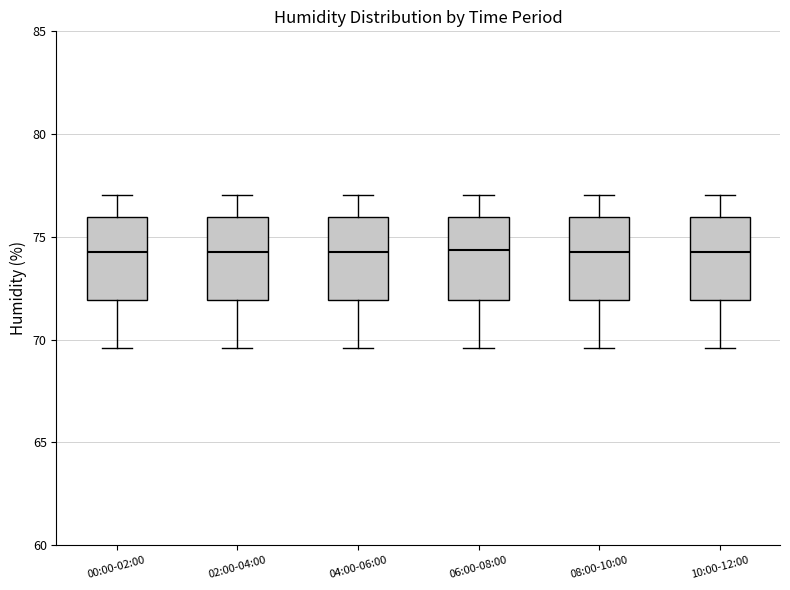

Where is the upper edge of the box for 10:00-12:00 on the y-axis? The values are not printed on the chart, so give them approximately, as read against the axis.

76.0